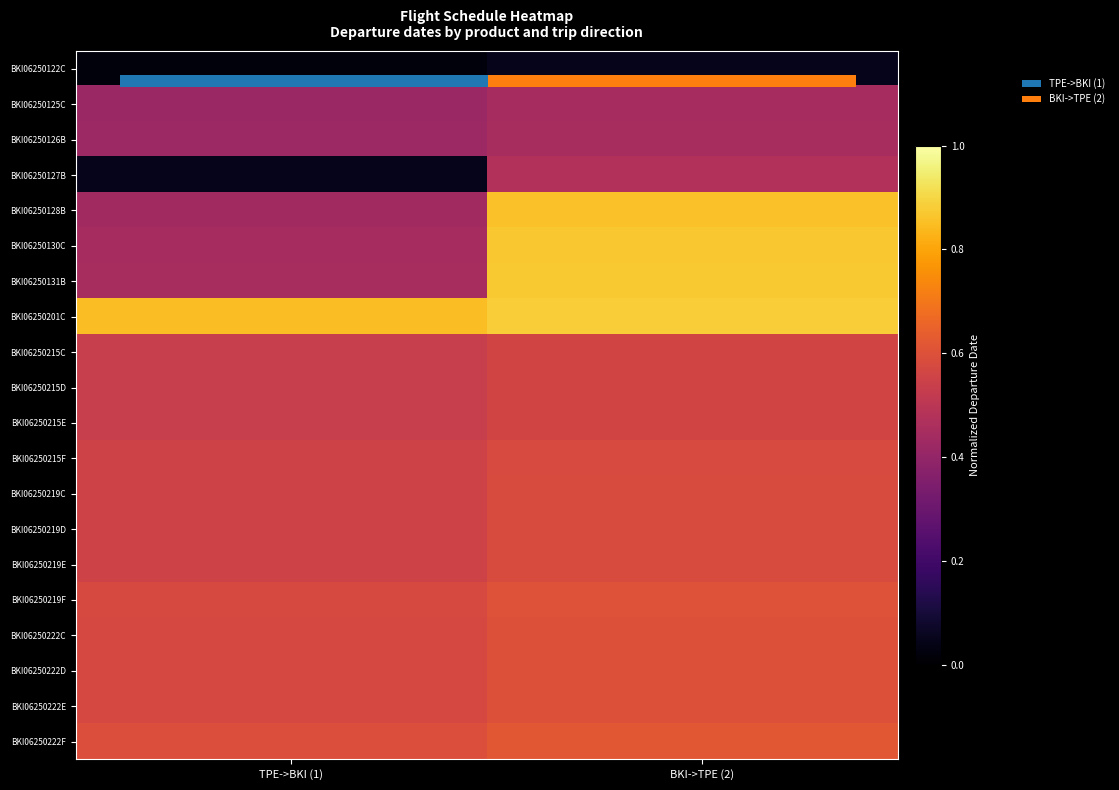

List the series in order of their peak value, highest first.

BKI06250201C, BKI06250131B, BKI06250130C, BKI06250128B, BKI06250222F, BKI06250219F, BKI06250222E, BKI06250222D, BKI06250222C, BKI06250219E, BKI06250219D, BKI06250219C, BKI06250215F, BKI06250215E, BKI06250215D, BKI06250215C, BKI06250127B, BKI06250126B, BKI06250125C, BKI06250122C